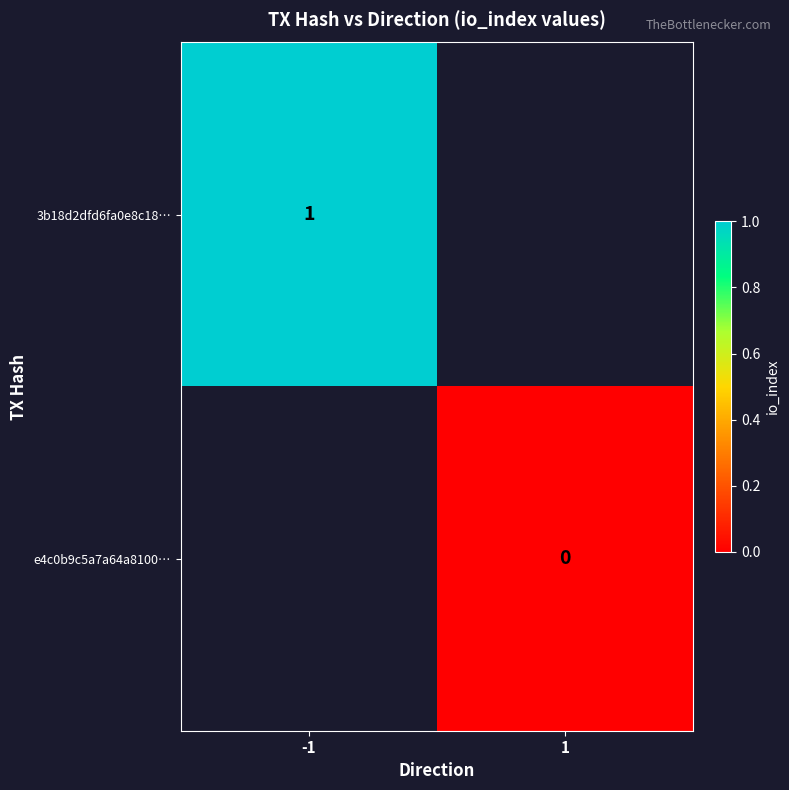

At how many categories does at least one series exceed 0?

1